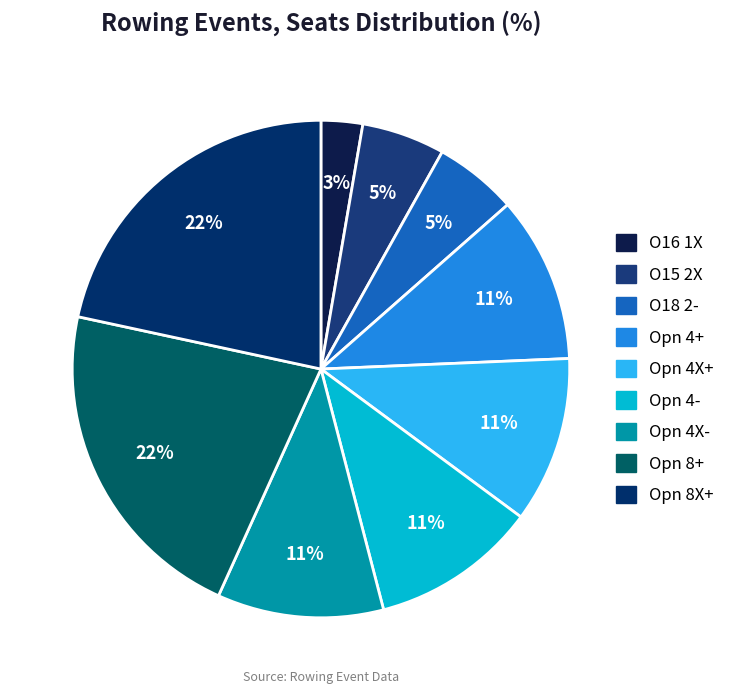

Between Opn 8X+ and Opn 4+, which is larger?

Opn 8X+